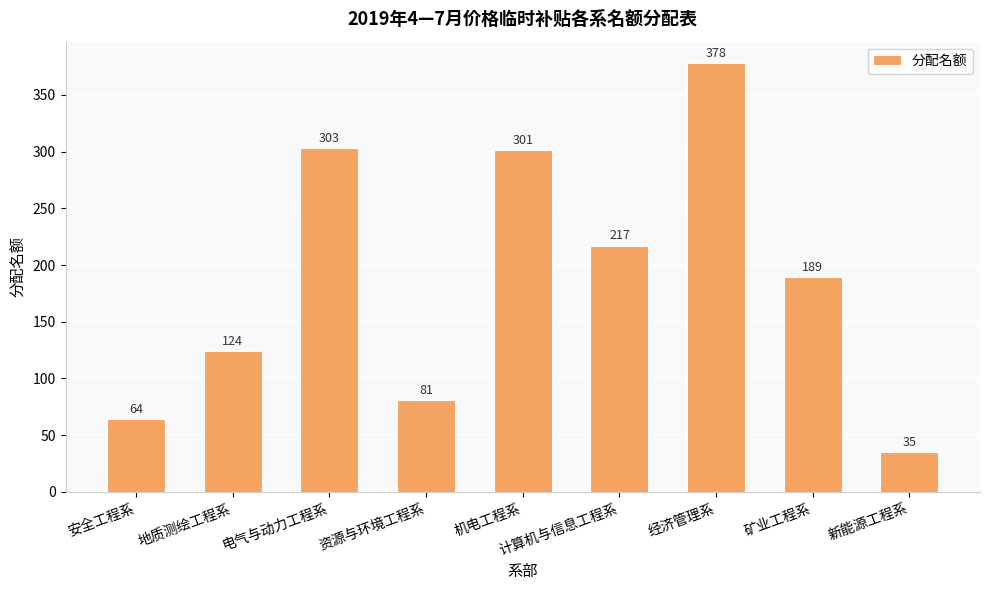

What is the maximum value shown in the chart?

378